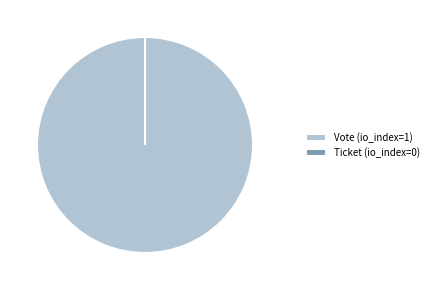

How many slices are in this pie chart?

2